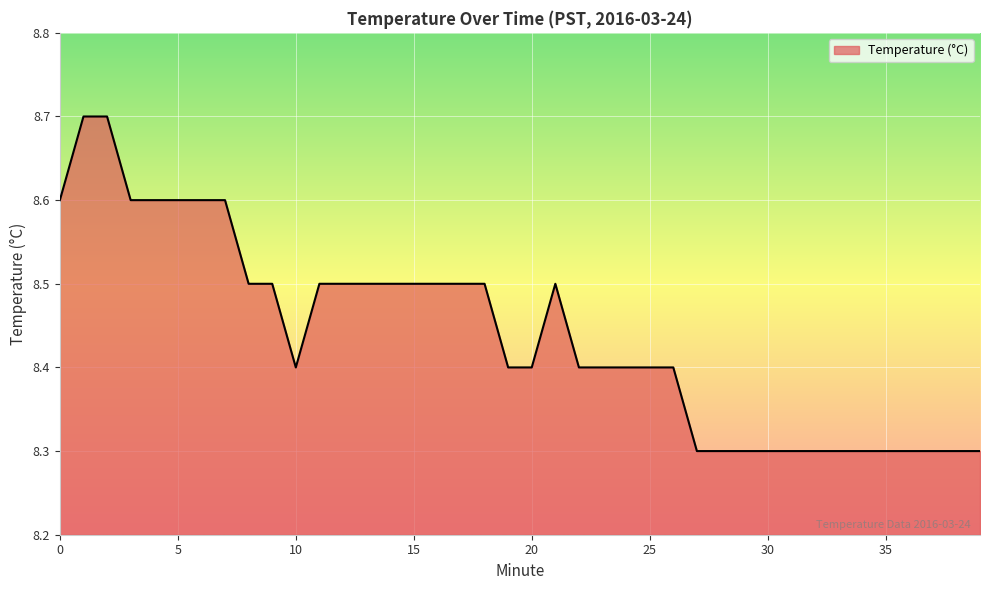

Reading left to right, transcribe all the data shown in this chart.

8.6	8.7	8.7	8.6	8.6	8.6	8.6	8.6	8.5	8.5	8.4	8.5	8.5	8.5	8.5	8.5	8.5	8.5	8.5	8.4	8.4	8.5	8.4	8.4	8.4	8.4	8.4	8.3	8.3	8.3	8.3	8.3	8.3	8.3	8.3	8.3	8.3	8.3	8.3	8.3